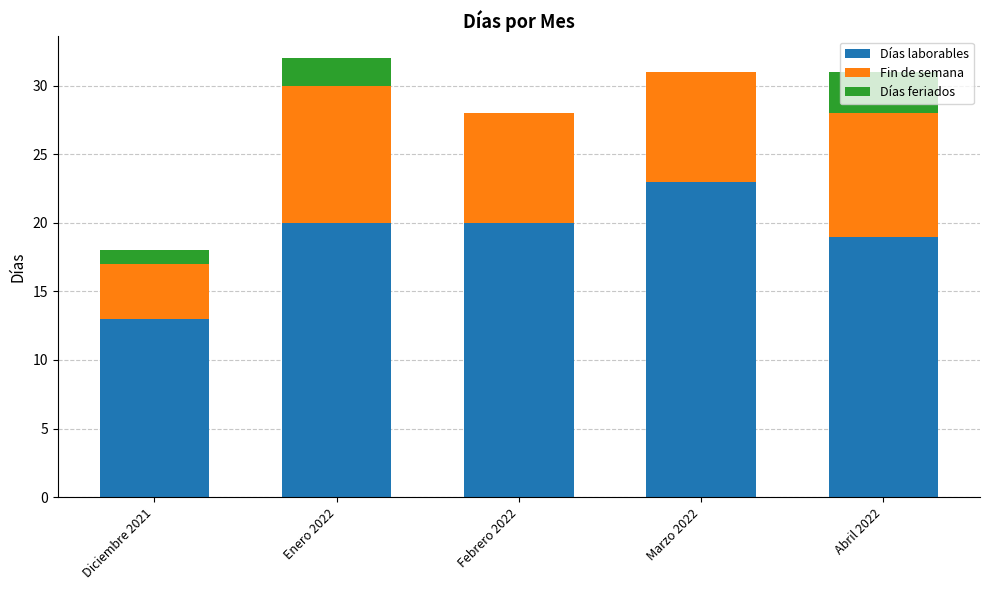

What is the total value across all series at Marzo 2022?

31